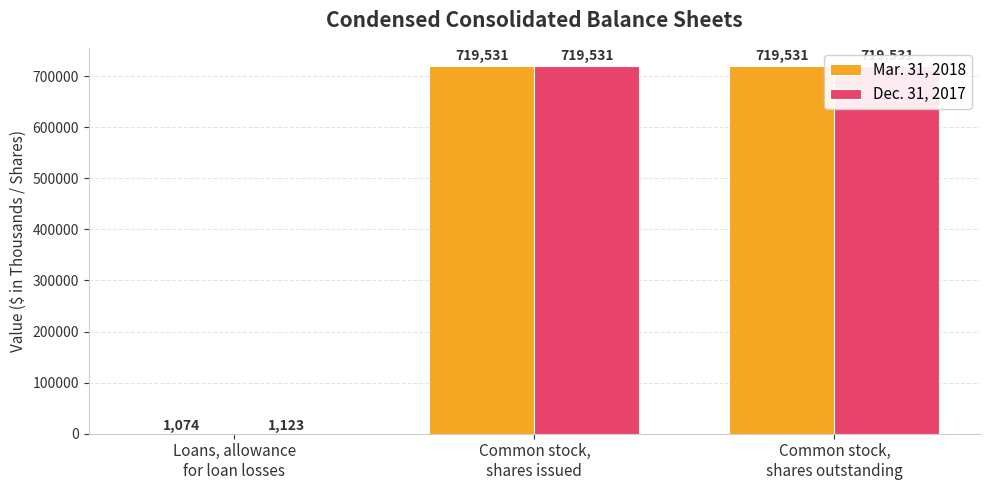

At Common stock,
shares issued, list the series in order from smallest to largest.

Mar. 31, 2018, Dec. 31, 2017